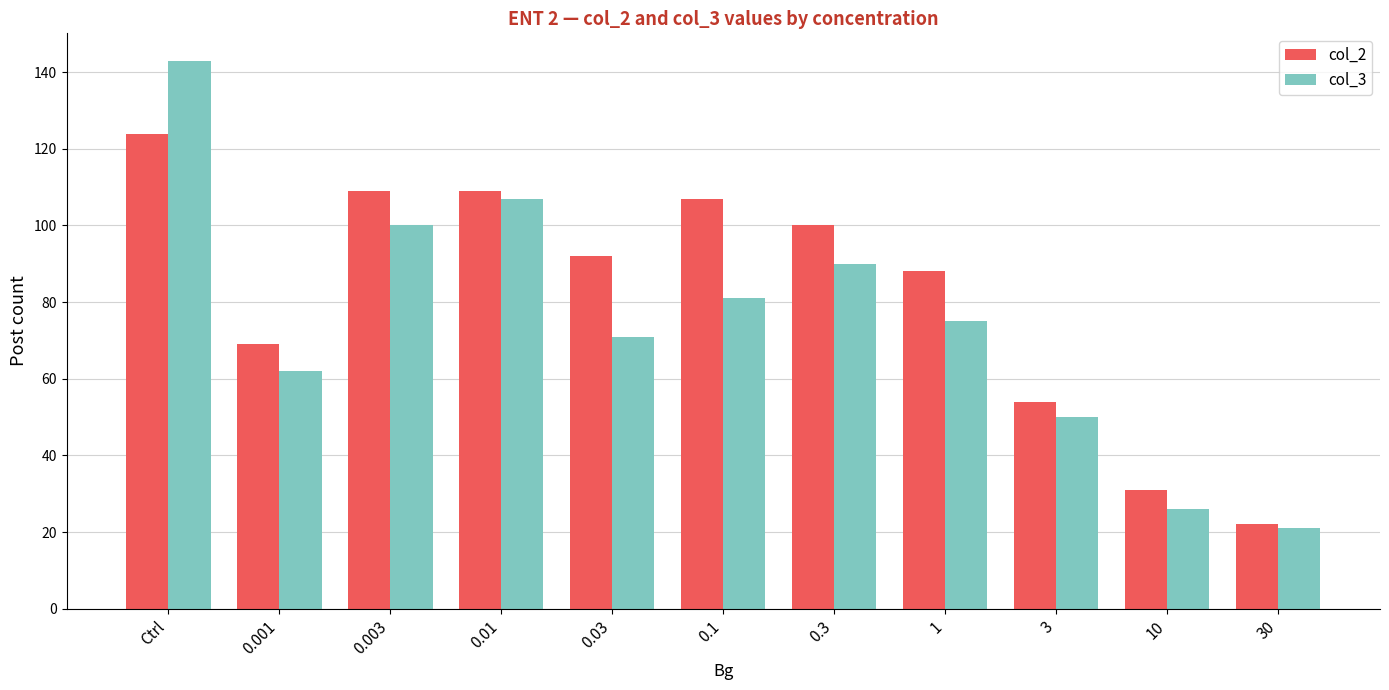

True or false: col_3 has a value of 26 at 10.

True